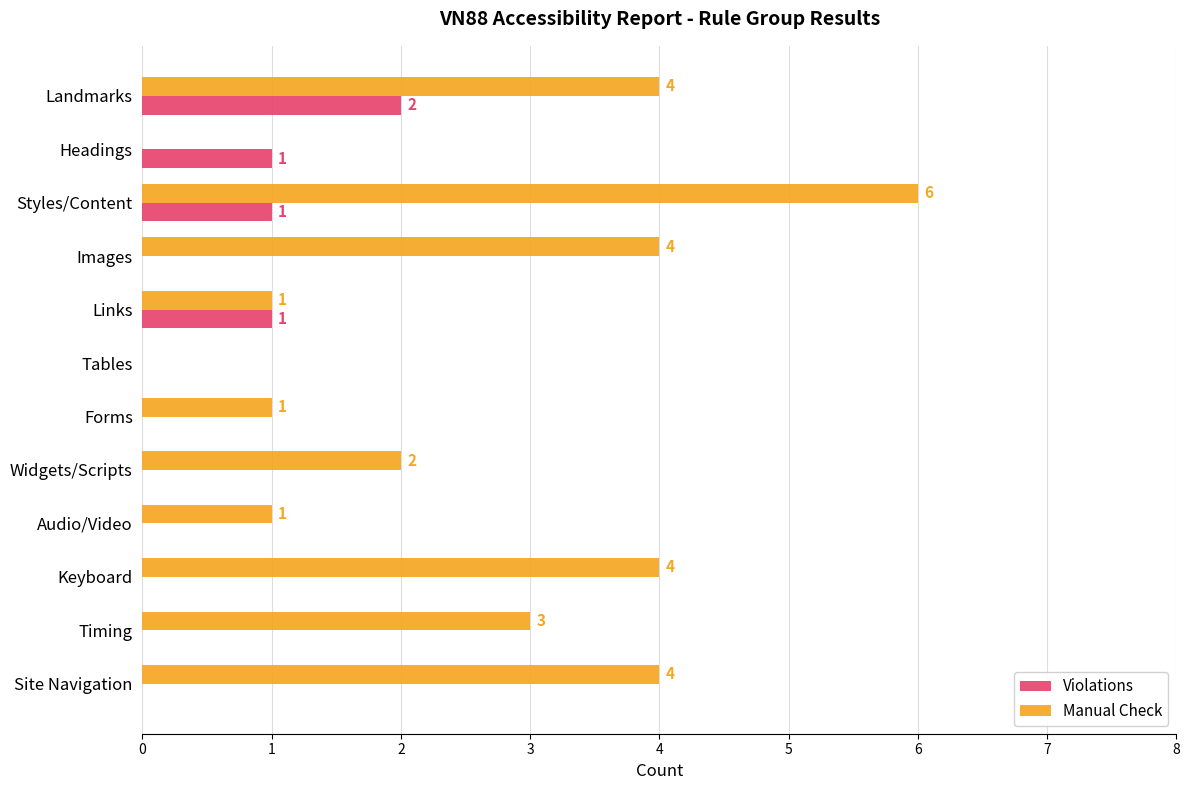

What is the maximum value shown in the chart?

6